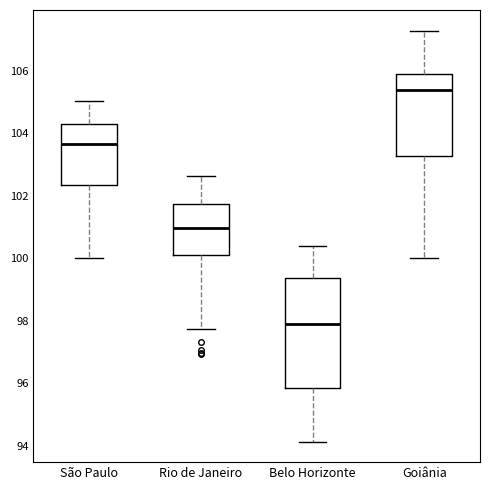

Reading left to right, transcribe this box plot: for each box, give where its median line is, the range the box spans, and where its two whiskers end, as read against the y-axis. The values are not printed on the chart, so give them approximately, as read against the axis.

São Paulo: median 103.6, box 102.4 to 104.4, whiskers 100.0 to 105.0
Rio de Janeiro: median 101.0, box 100.0 to 101.8, whiskers 97.8 to 102.6
Belo Horizonte: median 97.8, box 95.8 to 99.4, whiskers 94.2 to 100.4
Goiânia: median 105.4, box 103.2 to 106.0, whiskers 100.0 to 107.2